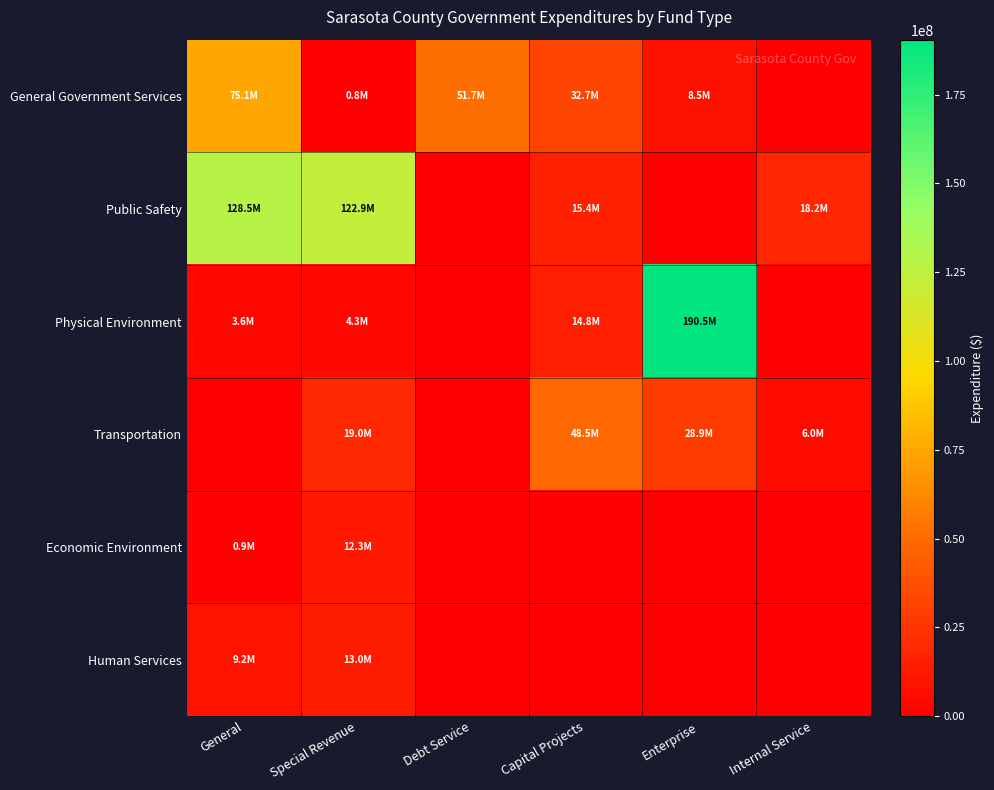

What is the spread (max minus min) of values at Special Revenue?

122094449